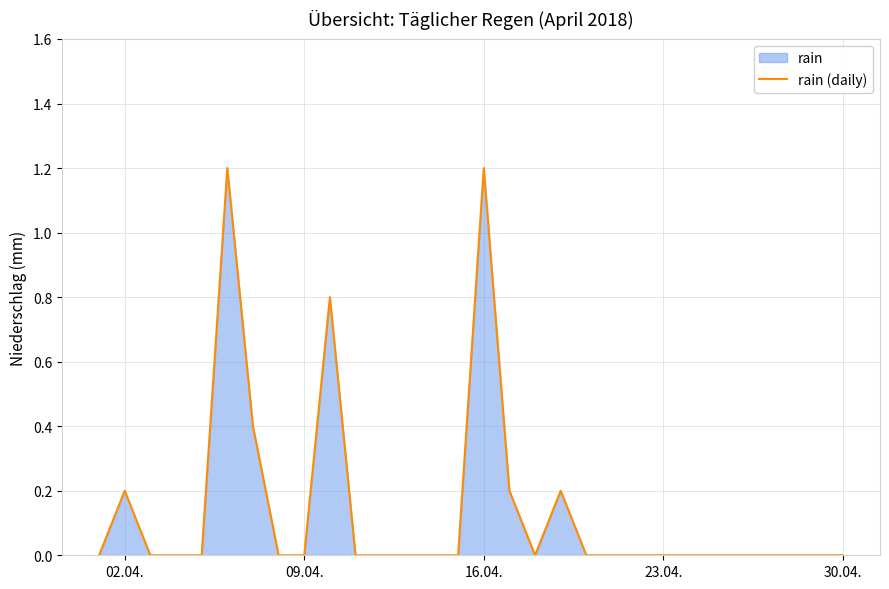

What is the greatest value displayed?

1.2